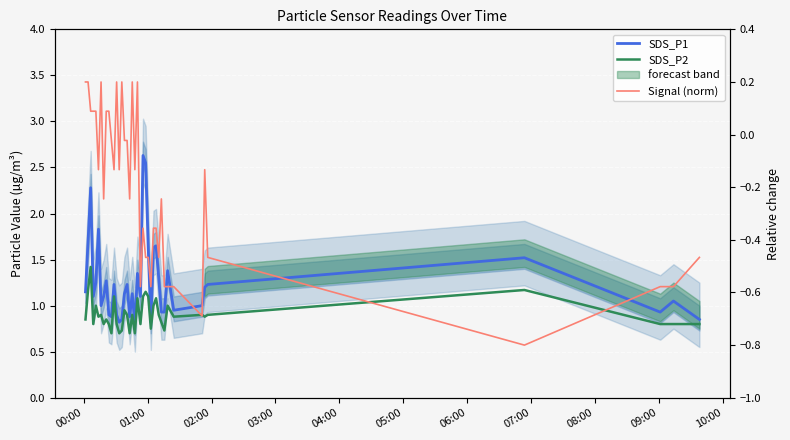

The value of SDS_P1 at 01:00 is 2.9. True or false?

False